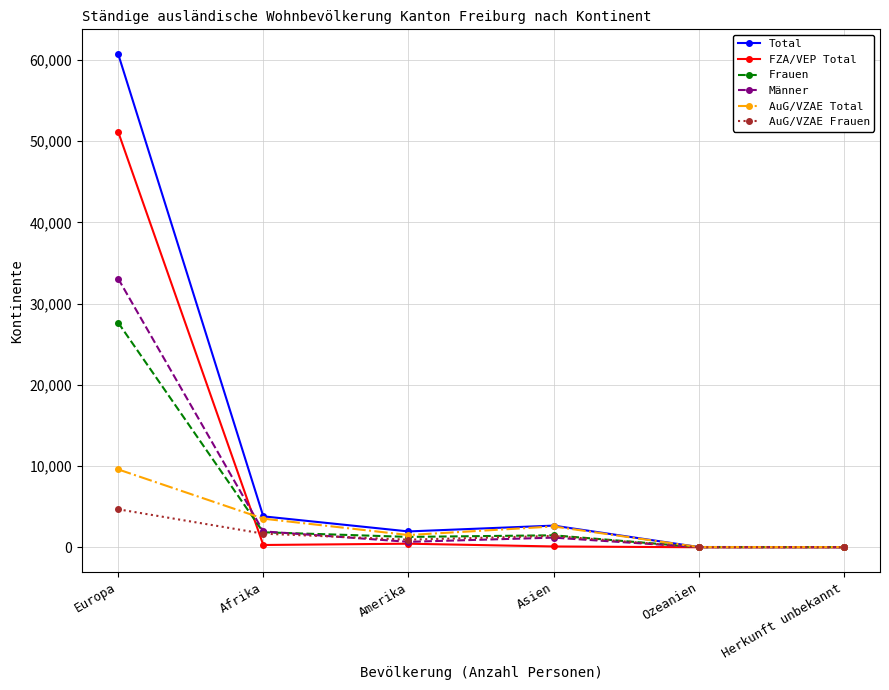

At which label is FZA/VEP Total closest to 25565?

Amerika